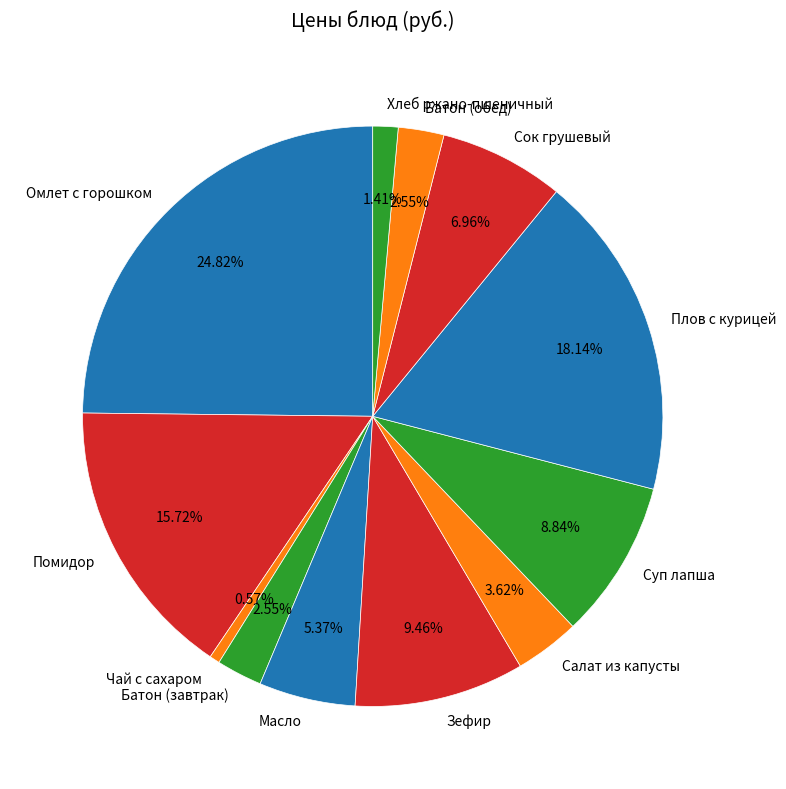

Which category has the smallest portion of the pie?

Чай с сахаром